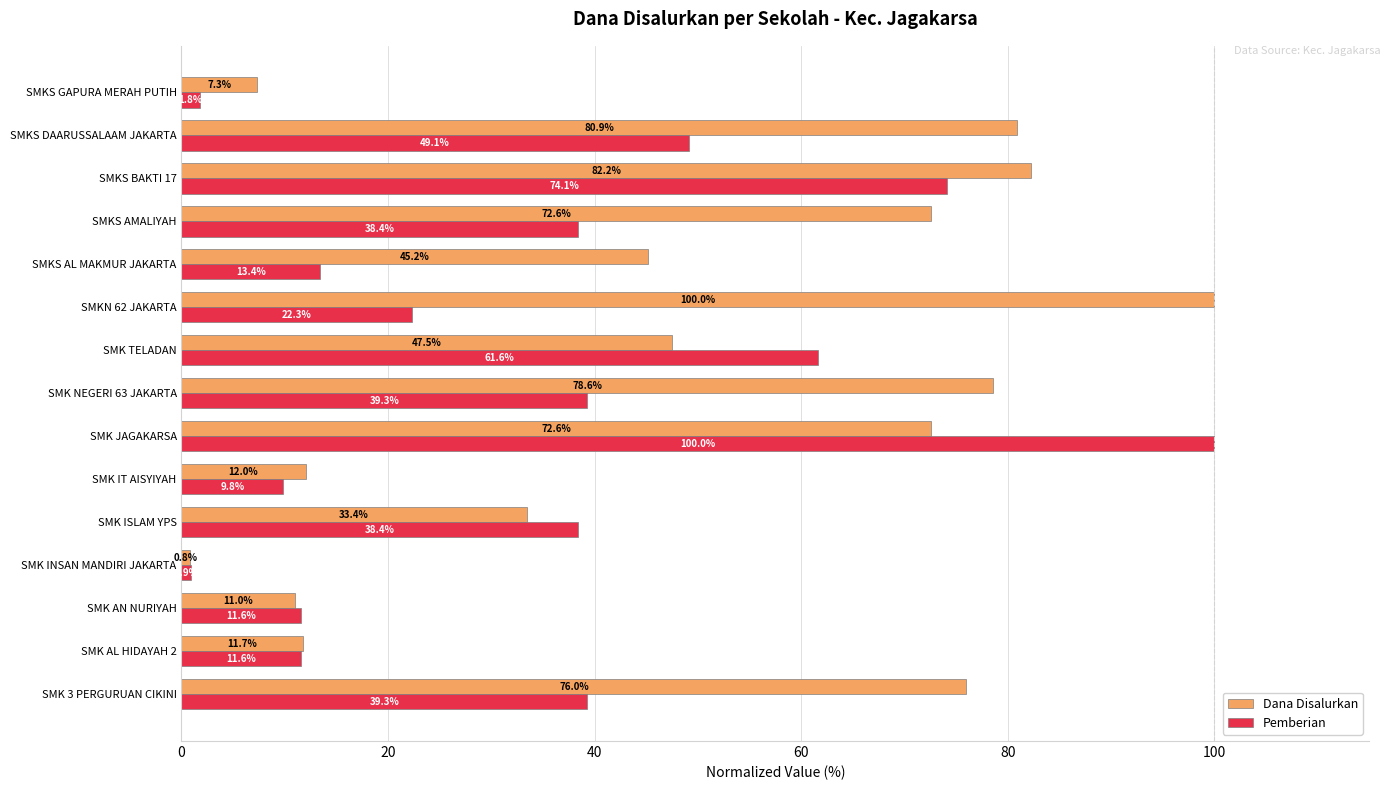

At which category is the sum across all series the highest?

SMK JAGAKARSA